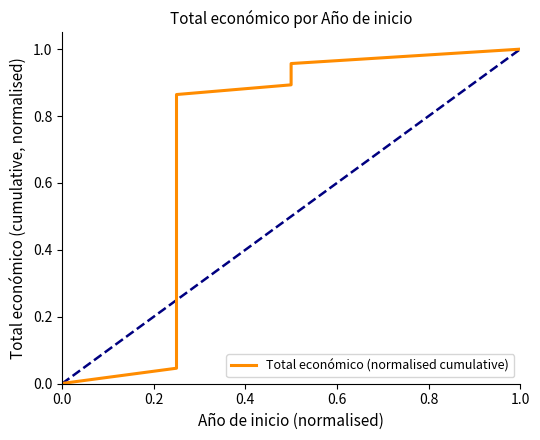

What is the difference between the maximum and second lowest values?

1.0